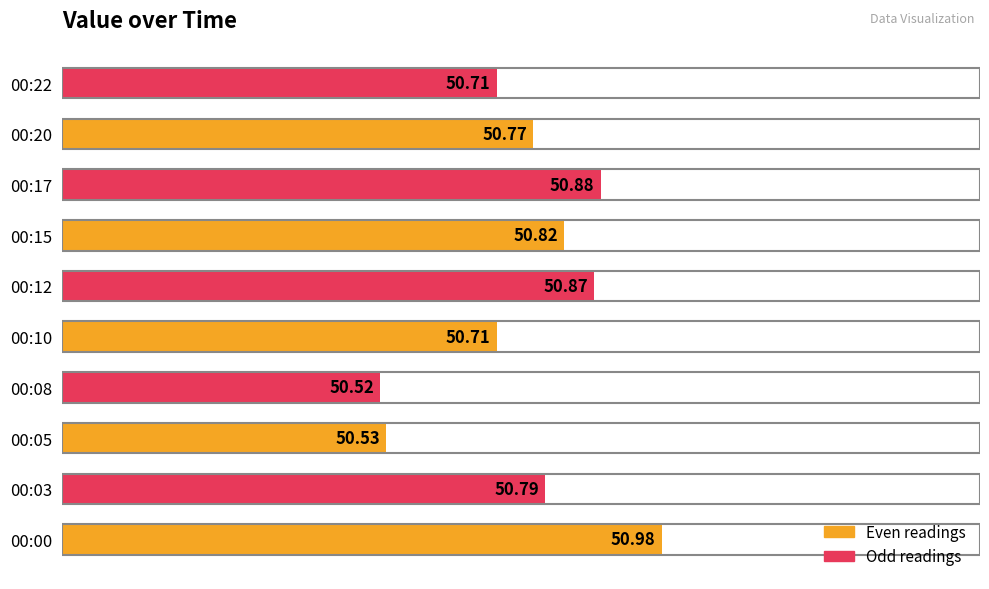

Does the chart contain stacked bars?

No